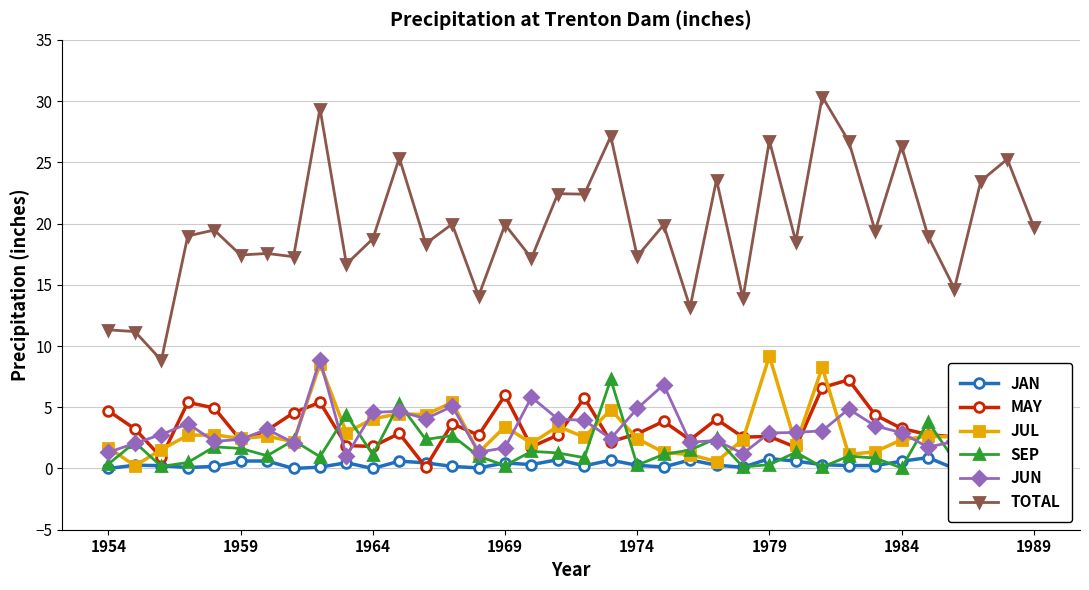

True or false: TOTAL and JUL intersect in this chart.

False